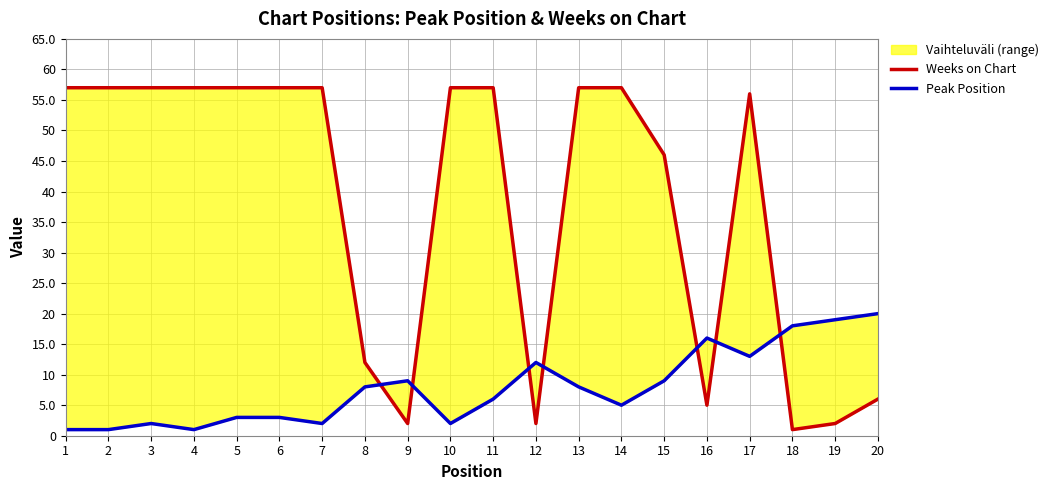

True or false: Weeks on Chart and Peak Position intersect in this chart.

True